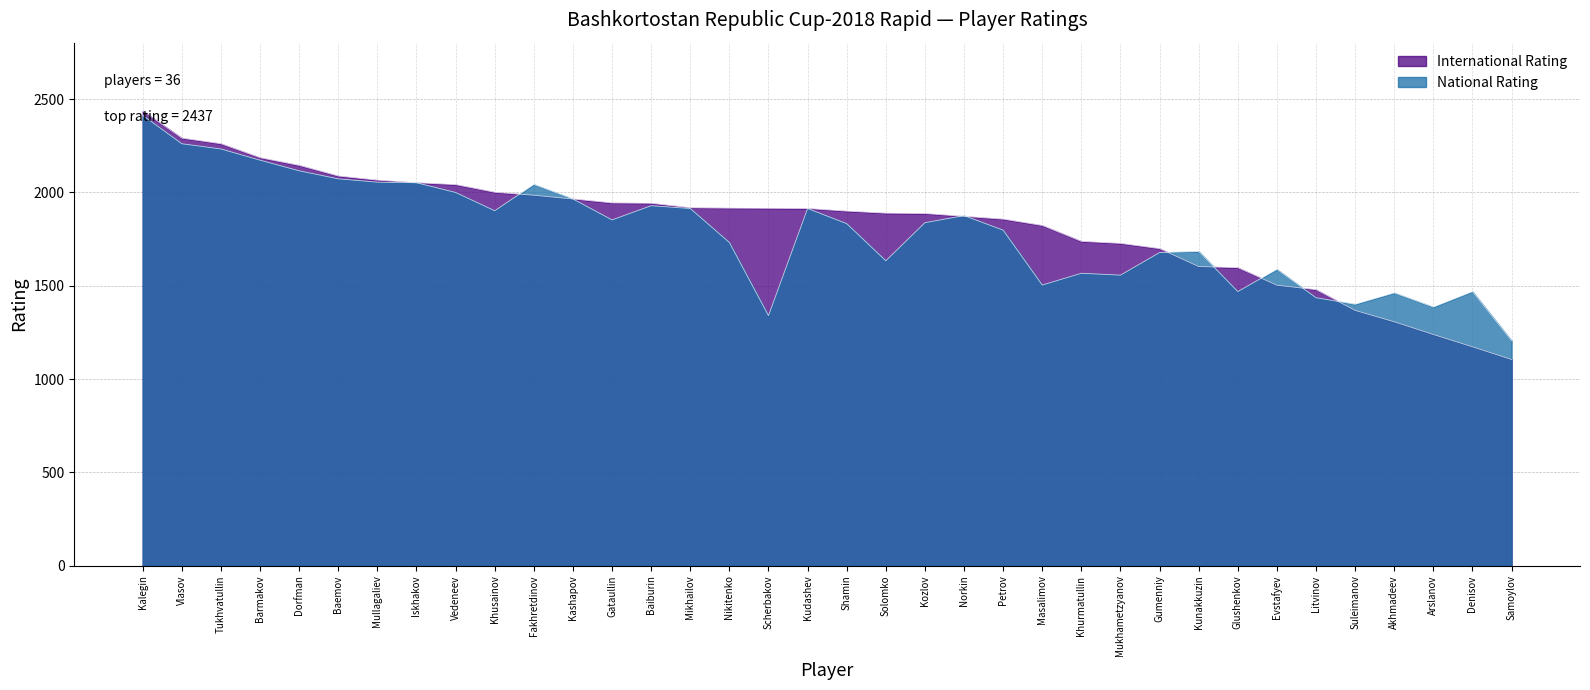

Reading right to left, extract all data points from this chart.

International Rating: 1105	1173	1239	1307	1368	1479	1503	1597	1603	1699	1727	1738	1823	1857	1872	1887	1889	1900	1914	1915	1916	1918	1942	1944	1965	1985	2001	2042	2052	2066	2088	2145	2186	2261	2291	2437
National Rating: 1205	1469	1386	1462	1401	1436	1588	1469	1684	1678	1557	1567	1504	1798	1876	1838	1634	1833	1914	1340	1732	1914	1929	1853	1965	2043	1902	2000	2052	2055	2073	2116	2173	2233	2261	2413